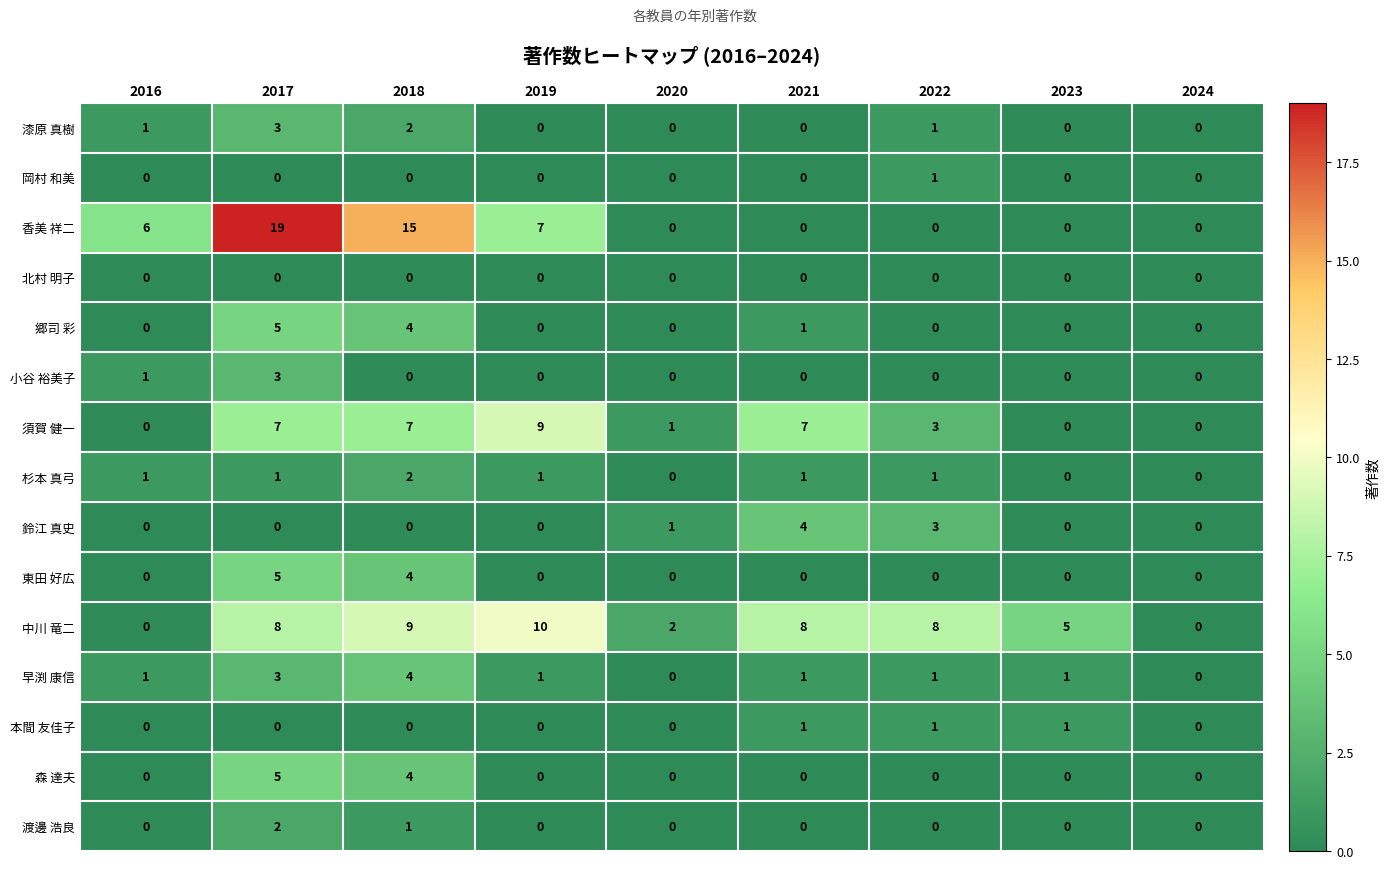

At which label does 東田 好広 reach its peak?

2017